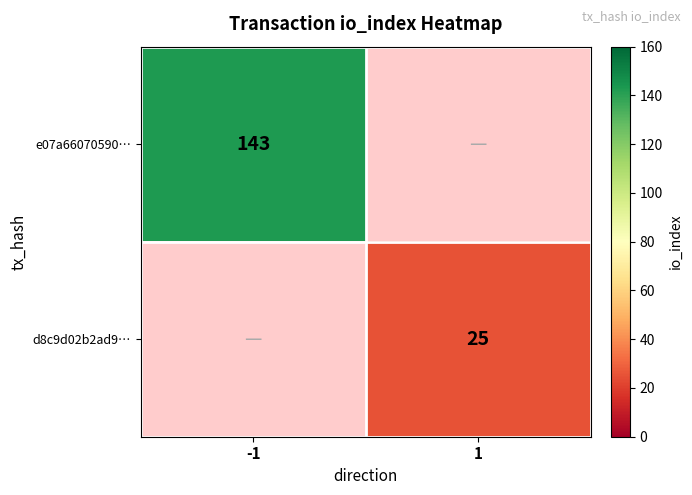

Which label corresponds to the largest value in the chart?

-1